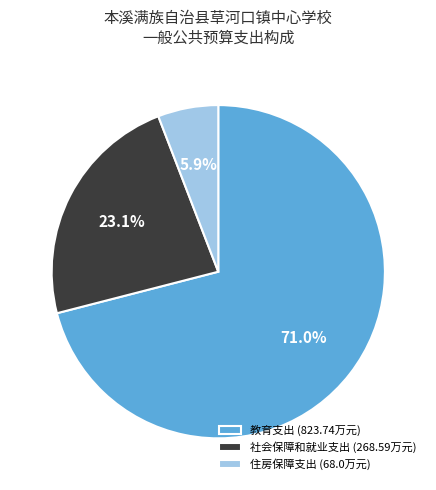

What portion of the pie excludes 教育支出?

29.0%